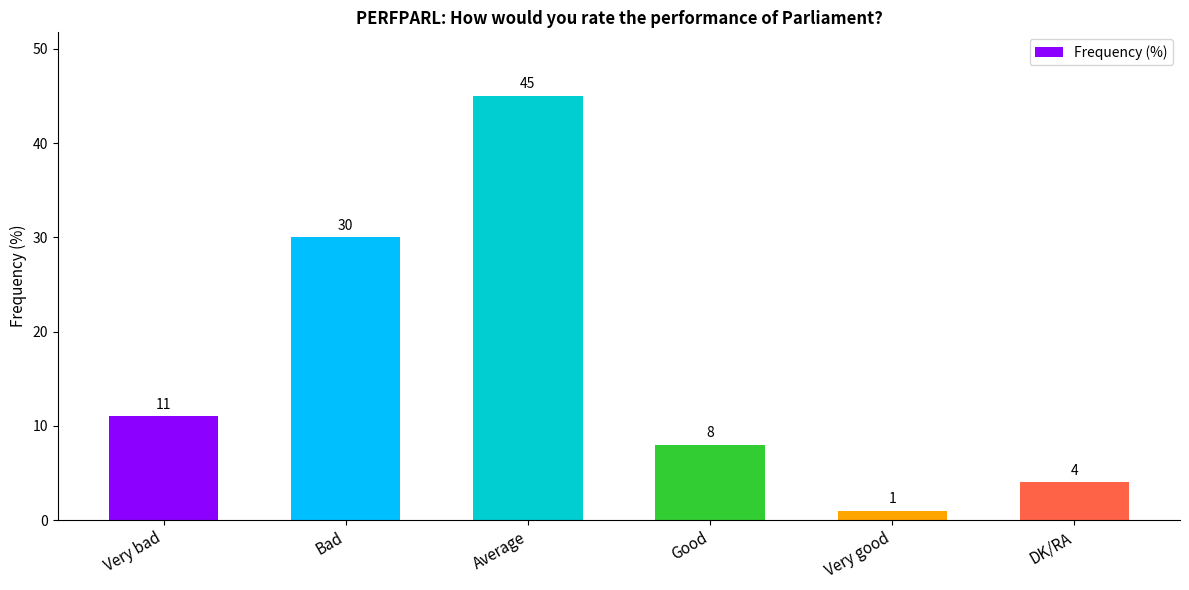

Reading left to right, list all the values displayed in this chart.

11	30	45	8	1	4